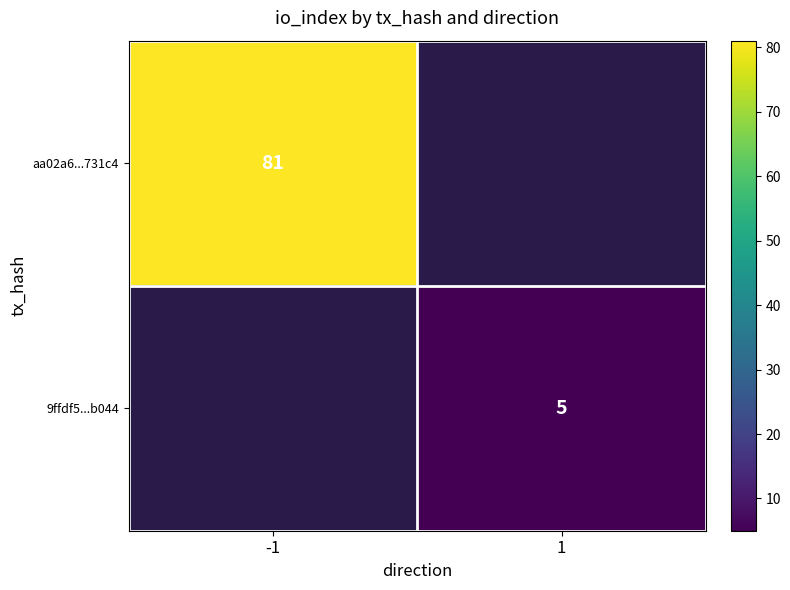

True or false: aa02a6...731c4 has a value of 81 at -1.

True